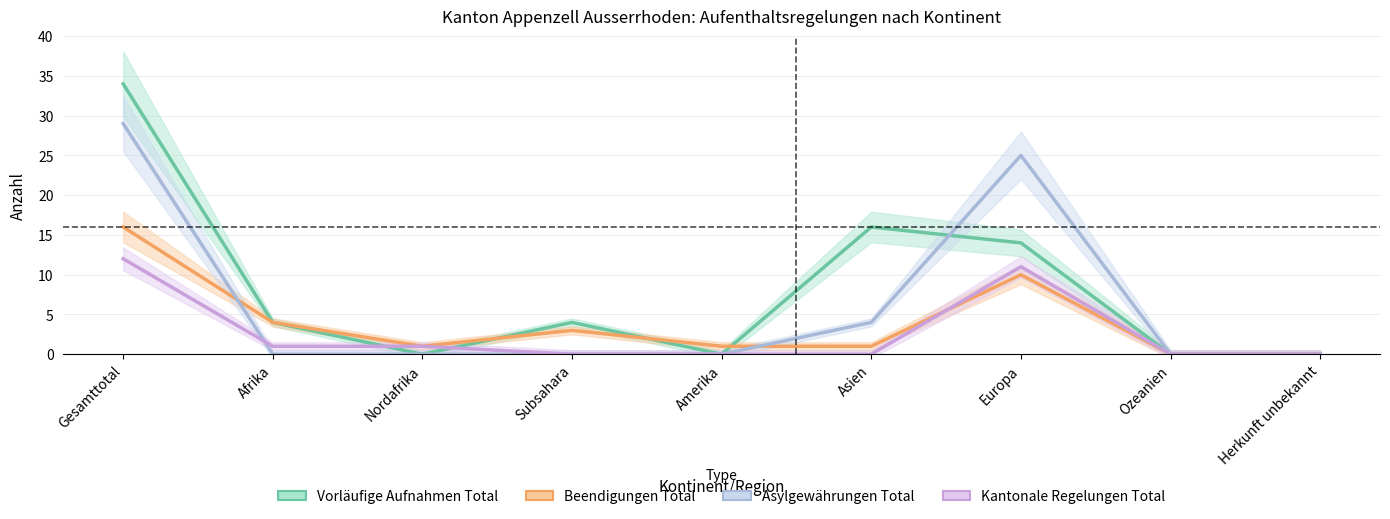

How many series are shown in this chart?

4